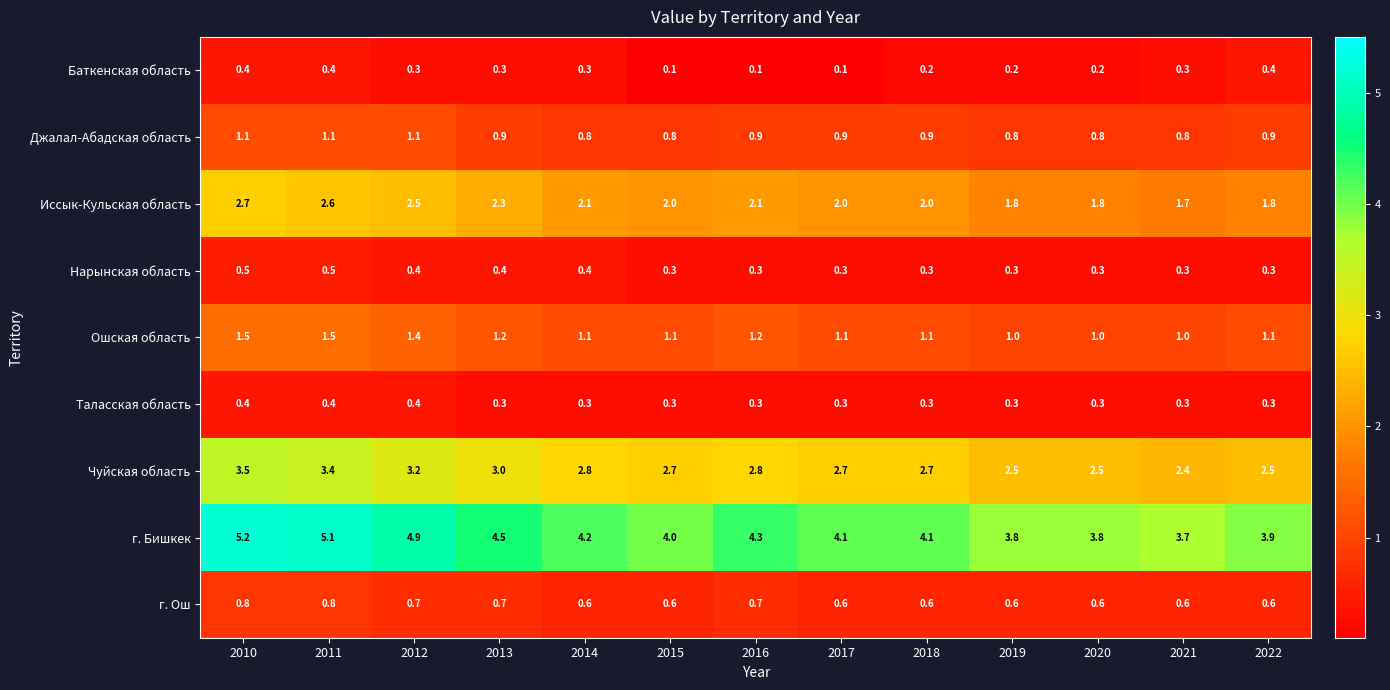

What is the maximum value for Джалал-Абадская область?

1.1